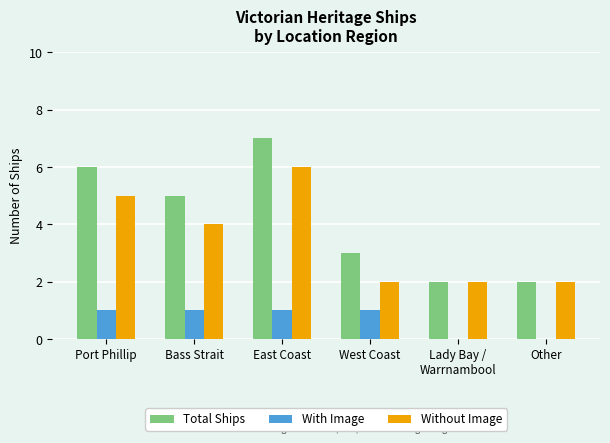

Which category has the highest value across all series?

East Coast